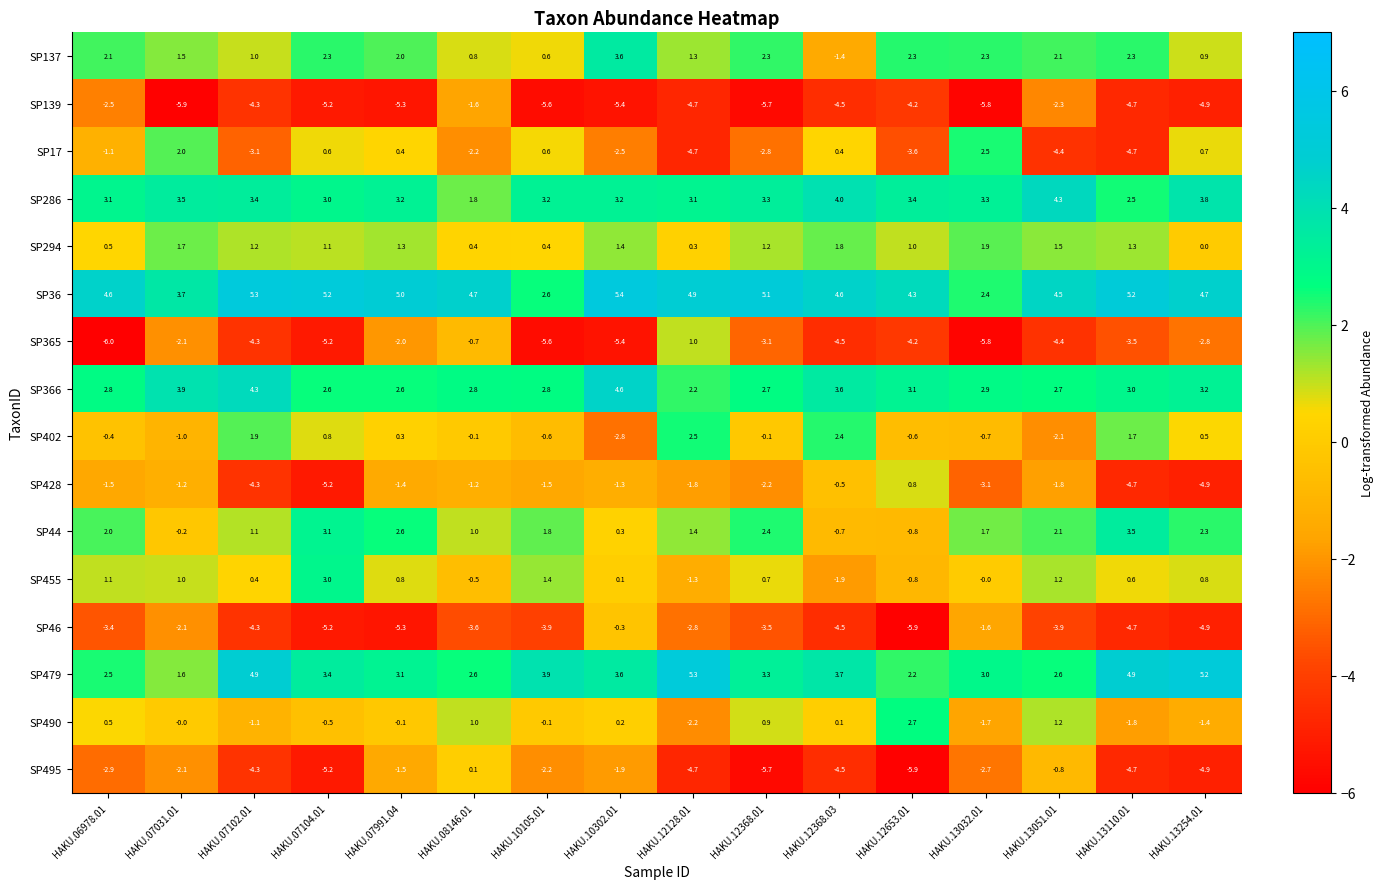

Which series changed the most between HAKU.10105.01 and HAKU.12368.03?

SP455